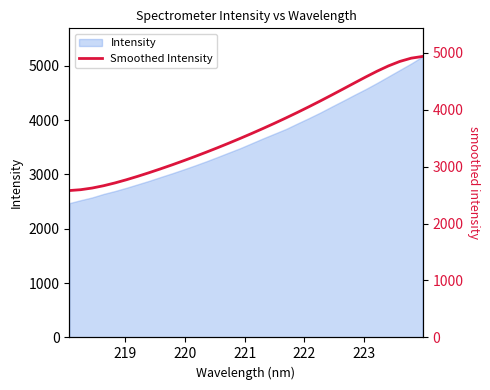

Reading left to right, transcribe all the data shown in this chart.

2578.7	2593.8	2622.7	2663.1	2712.4	2768.2	2828.7	2892.8	2959.6	3029.0	3100.9	3175.0	3251.6	3330.6	3411.9	3495.5	3581.3	3669.5	3760.2	3853.5	3949.5	4048.4	4149.9	4253.9	4359.8	4466.5	4572.3	4674.0	4767.1	4845.6	4902.8	4933.2